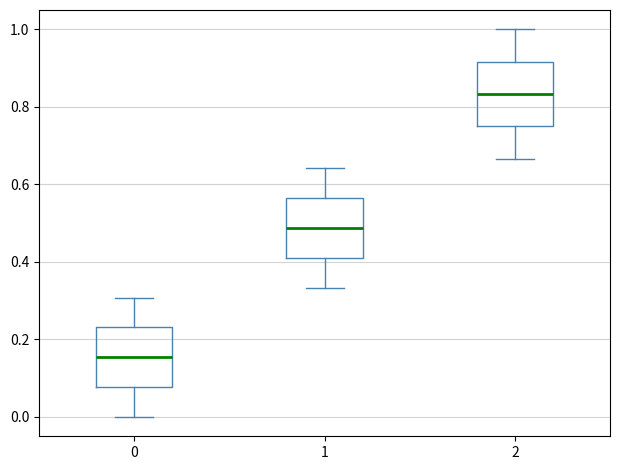

Reading left to right, transcribe this box plot: for each box, give where its median line is, the range the box spans, and where its two whiskers end, as read against the y-axis. The values are not printed on the chart, so give them approximately, as read against the axis.

0: median 0.16, box 0.08 to 0.24, whiskers 0.00 to 0.30
1: median 0.48, box 0.42 to 0.56, whiskers 0.34 to 0.64
2: median 0.84, box 0.76 to 0.92, whiskers 0.66 to 1.00